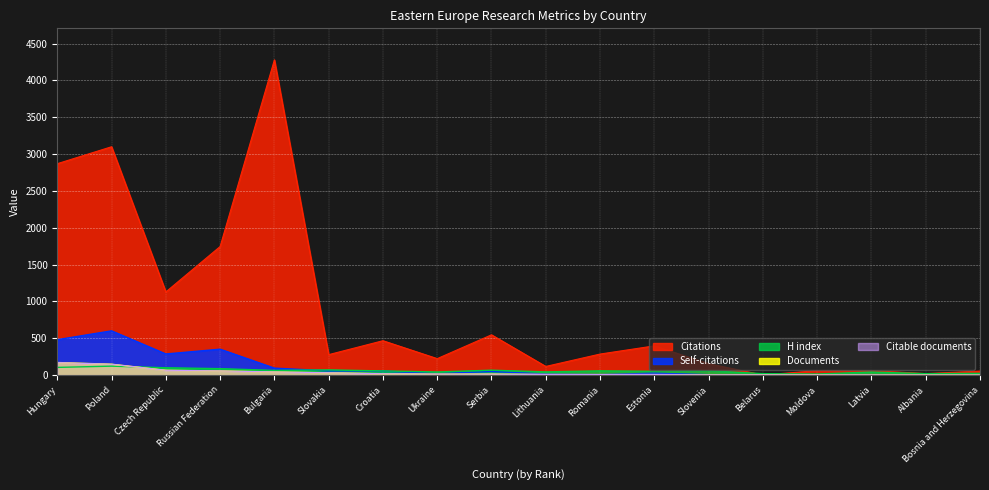

At which category is the sum across all series the highest?

Bulgaria